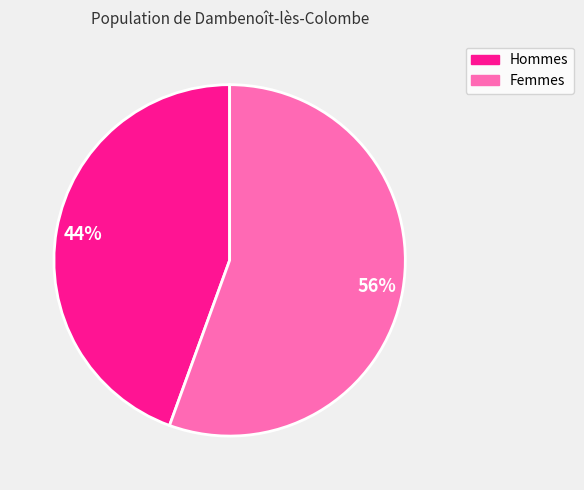

To the nearest percent, what is the average slice percentage?

50%